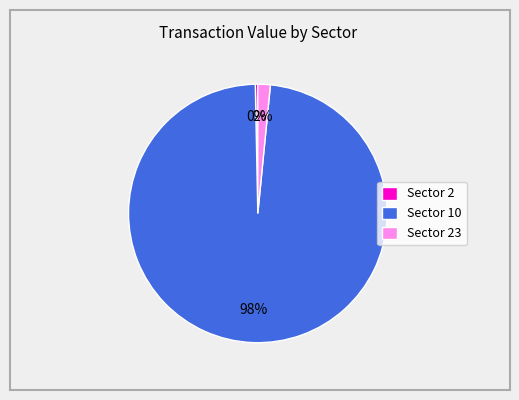

Count the number of slices in the pie.

3